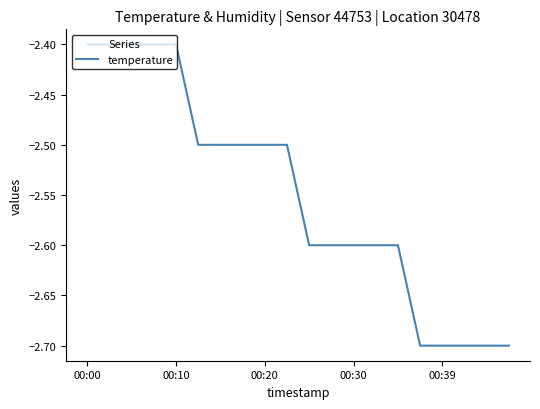

What is the smallest value displayed?

-2.7